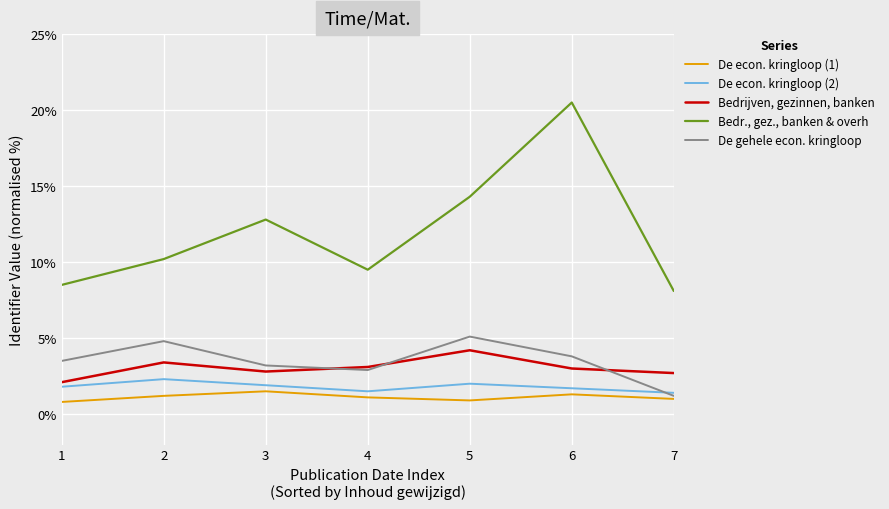

Where is the first local maximum for Bedr., gez., banken & overh?

3